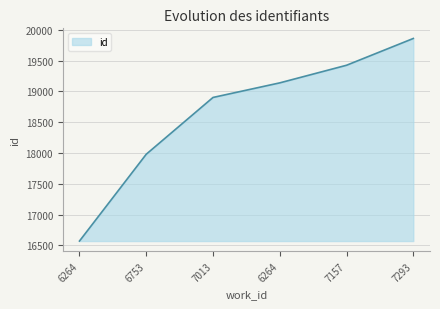

What is the difference between the values at 7293 and 6753?

1880